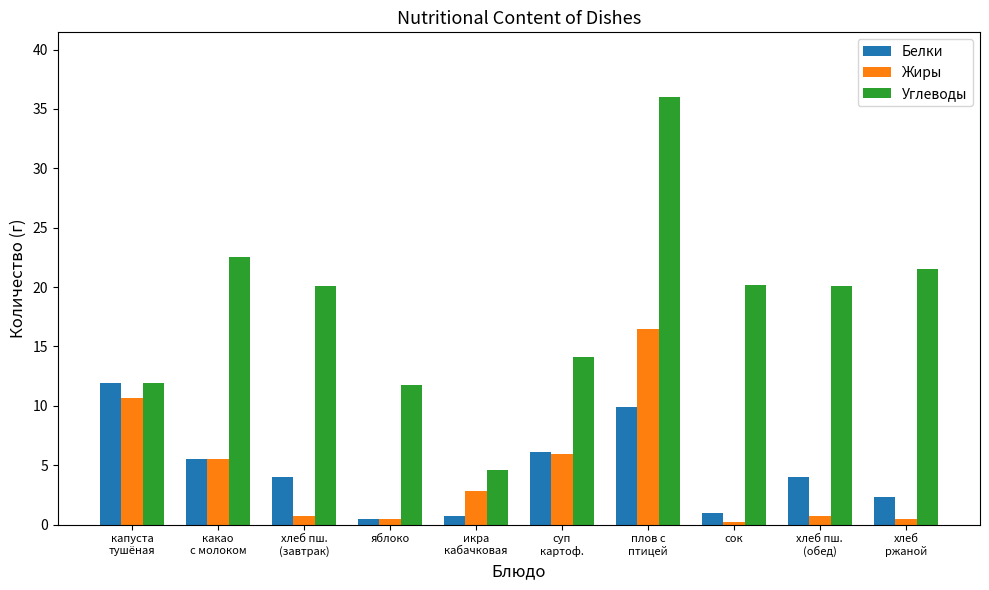

List the series in order of their peak value, highest first.

Углеводы, Жиры, Белки